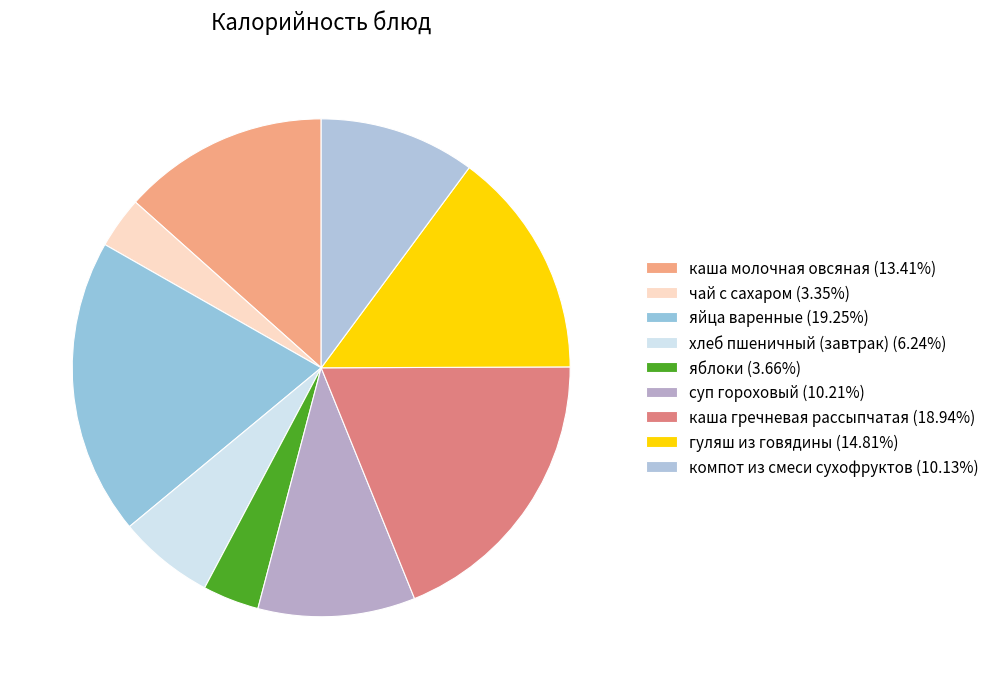

How many slices are in this pie chart?

9